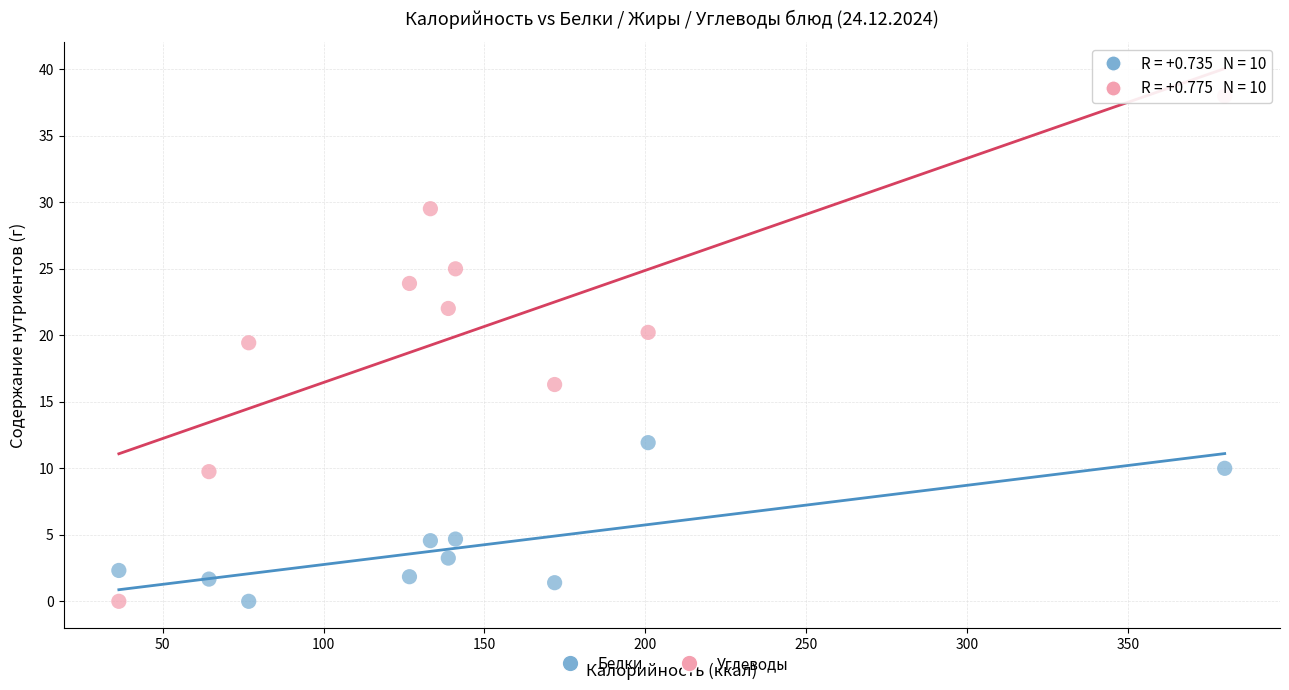

Which series reaches the maximum Y coordinate?

Углеводы